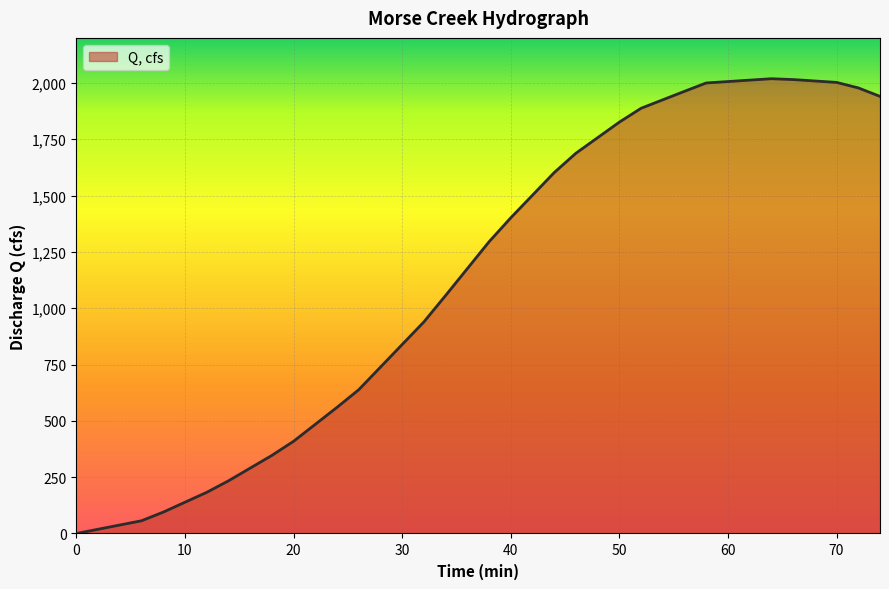

What is the difference between the maximum and minimum values?

2018.7